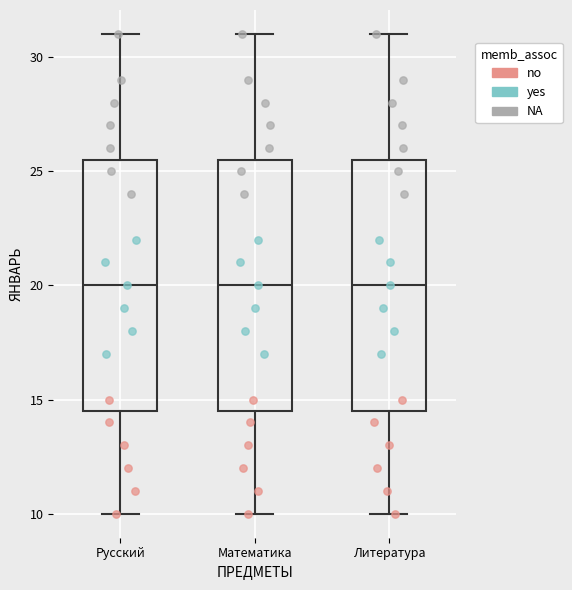

Reading left to right, read every box against the y-axis: the position of its median line, the range the box covers, and the ends of its whiskers. The values are not printed on the chart, so give them approximately, as read against the axis.

Русский: median 20.0, box 14.5 to 25.5, whiskers 10.0 to 31.0
Математика: median 20.0, box 14.5 to 25.5, whiskers 10.0 to 31.0
Литература: median 20.0, box 14.5 to 25.5, whiskers 10.0 to 31.0